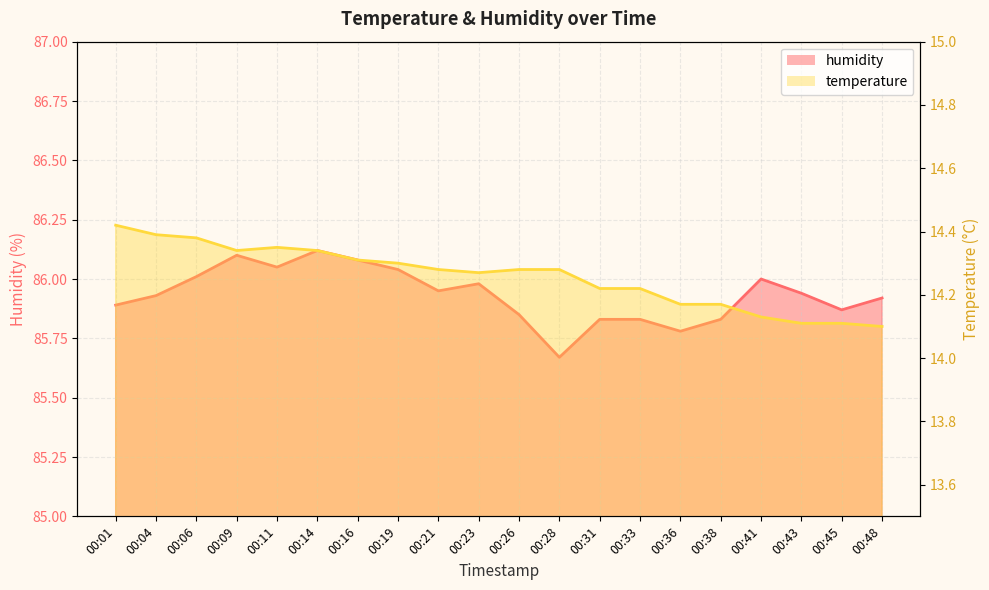

What are all the series names shown in the legend?

humidity, temperature